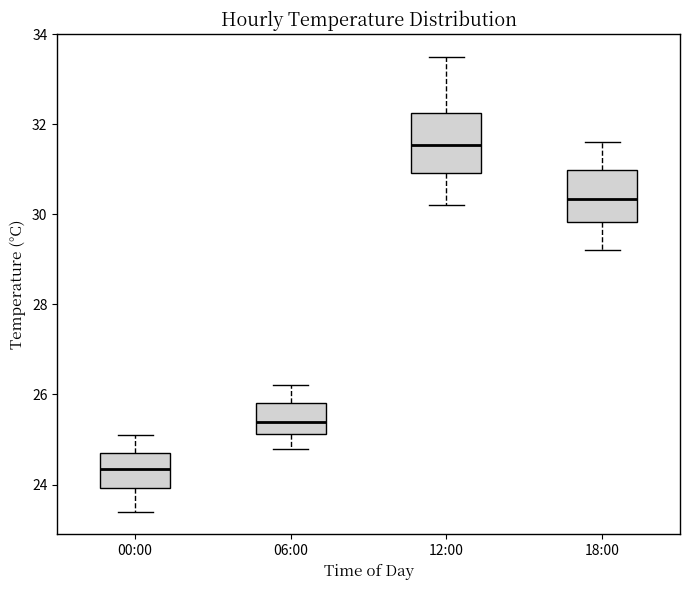

Reading left to right, transcribe this box plot: for each box, give where its median line is, the range the box spans, and where its two whiskers end, as read against the y-axis. The values are not printed on the chart, so give them approximately, as read against the axis.

00:00: median 24.4, box 24.0 to 24.8, whiskers 23.4 to 25.2
06:00: median 25.4, box 25.2 to 25.8, whiskers 24.8 to 26.2
12:00: median 31.6, box 31.0 to 32.2, whiskers 30.2 to 33.6
18:00: median 30.4, box 29.8 to 31.0, whiskers 29.2 to 31.6